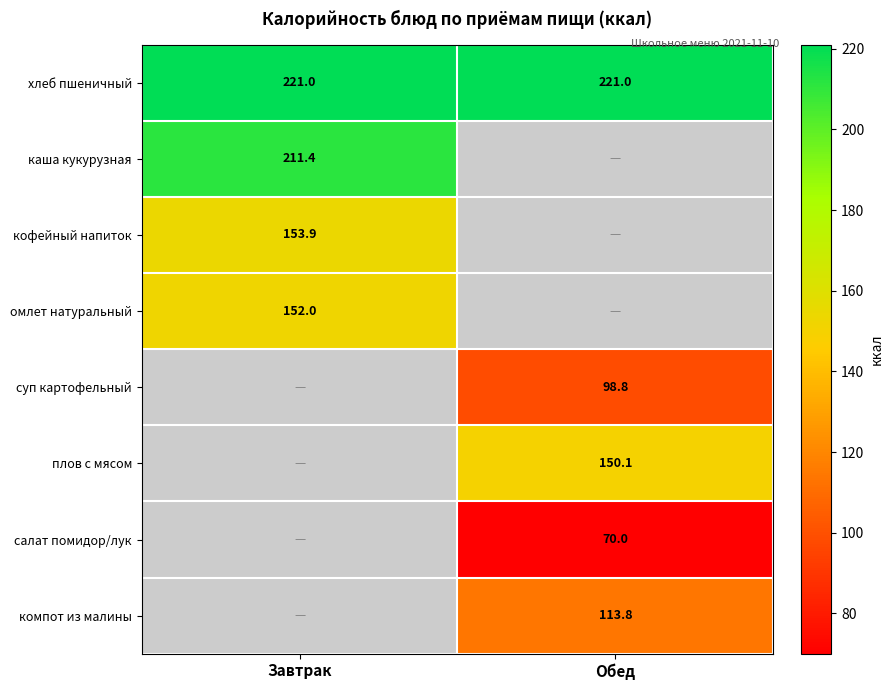

Count the number of categories in the chart.

2